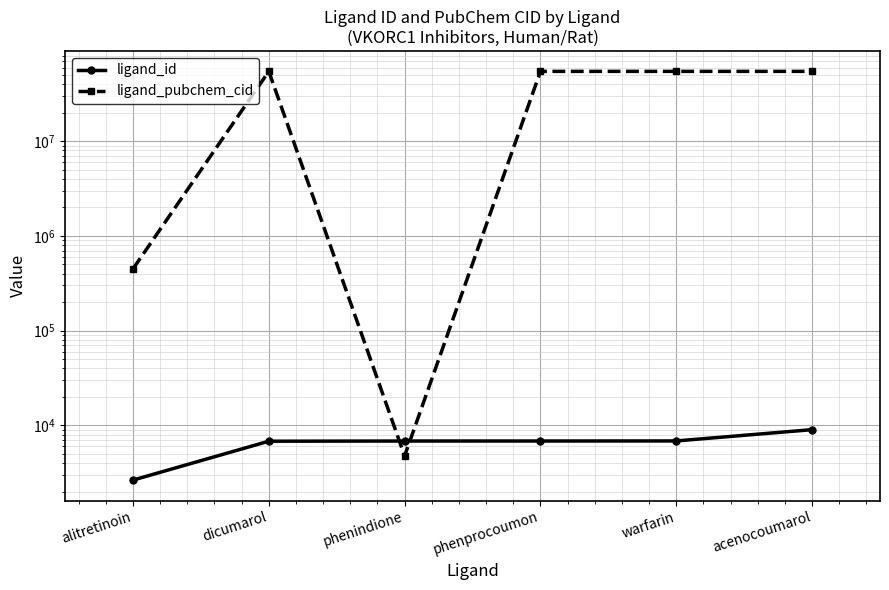

Which series changed the most between phenindione and warfarin?

ligand_pubchem_cid